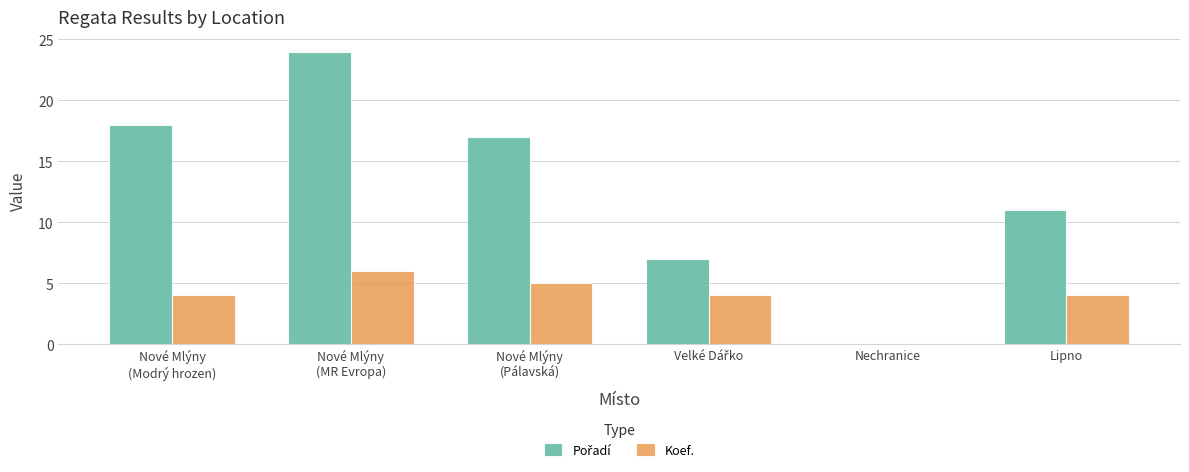

True or false: Koef. has a value of 3 at Nechranice.

False